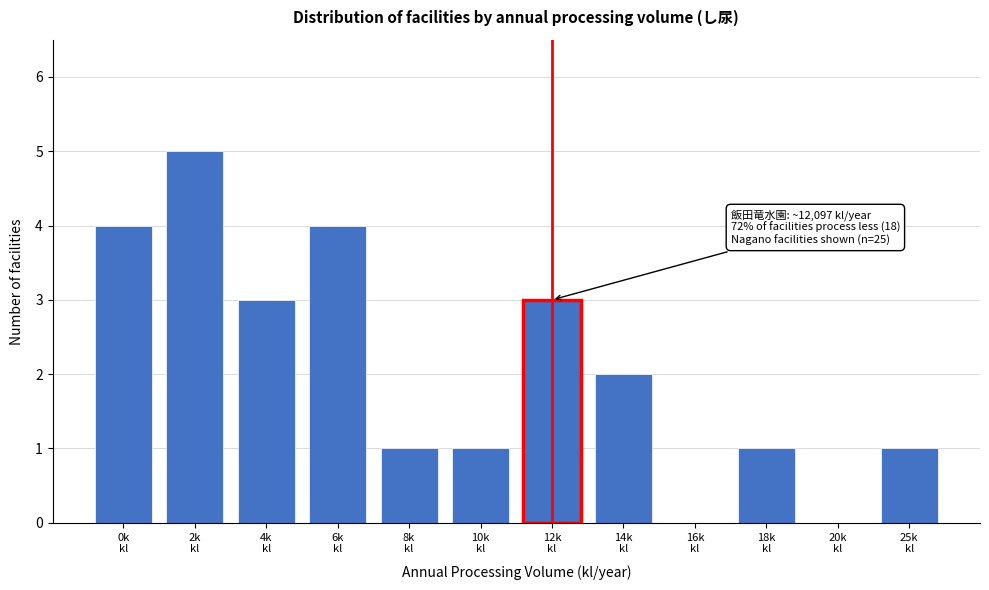

What is the sum of all values?

25